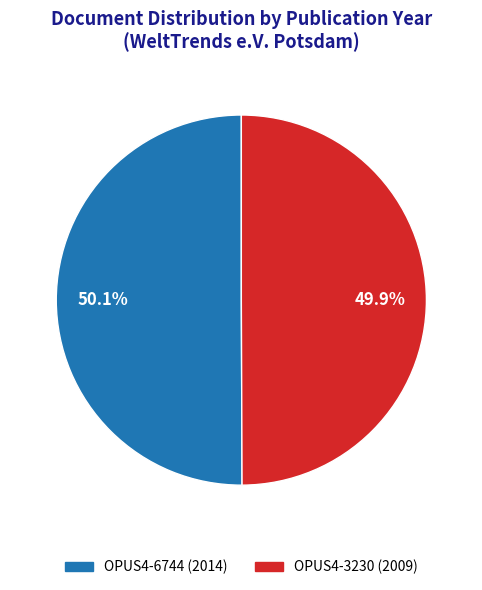

Is there any slice that represents more than half of the pie?

Yes